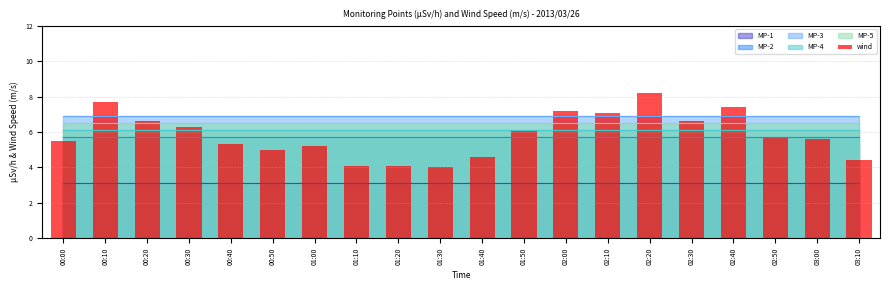

Are the bars horizontal?

No